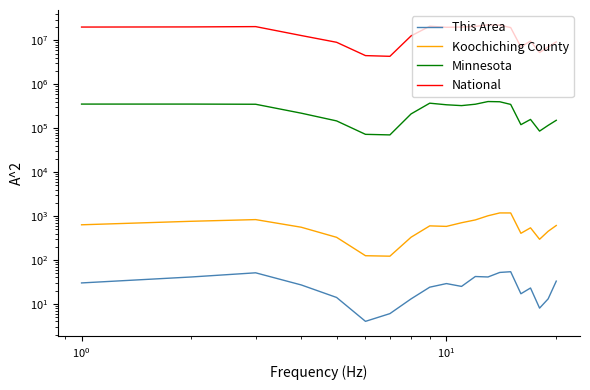

How many categories are shown in the chart?

20